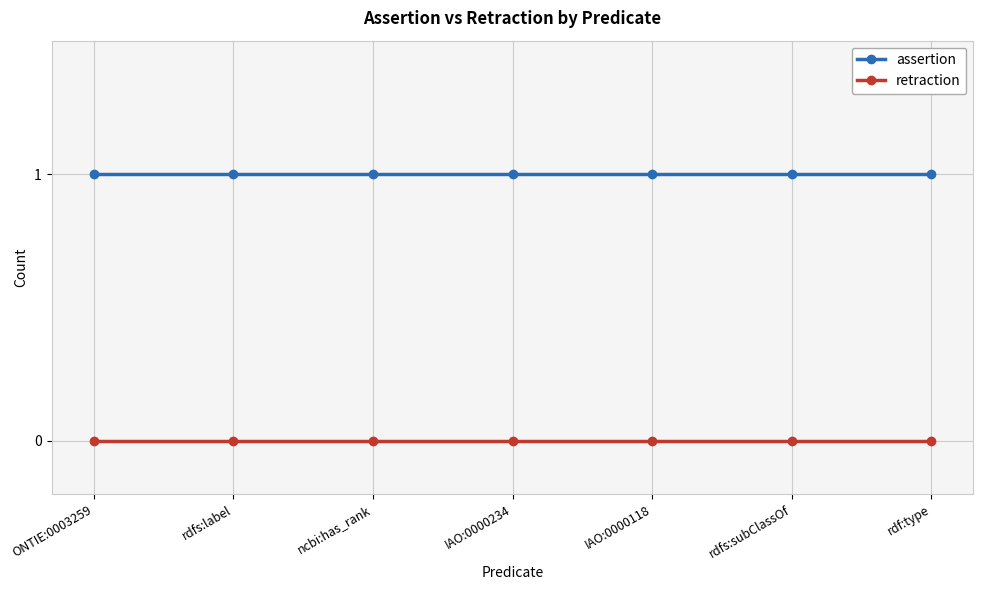

What position from the right is ncbi:has_rank?

5